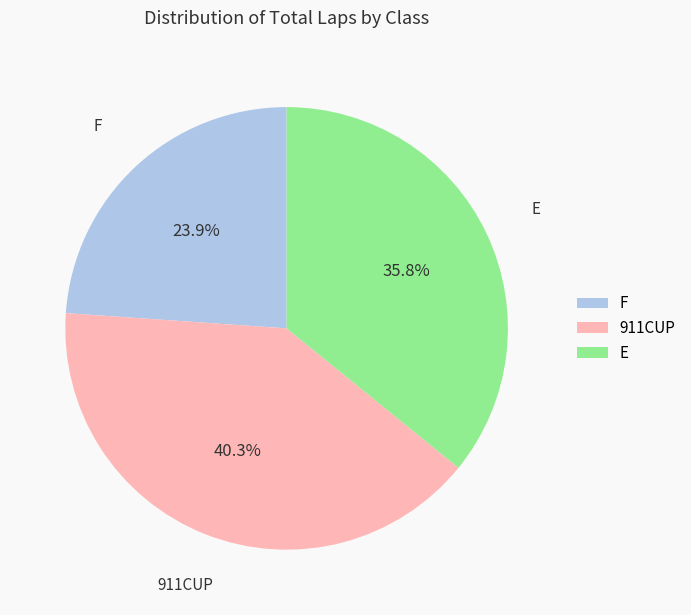

The 911CUP slice represents 18% of the pie. True or false?

False